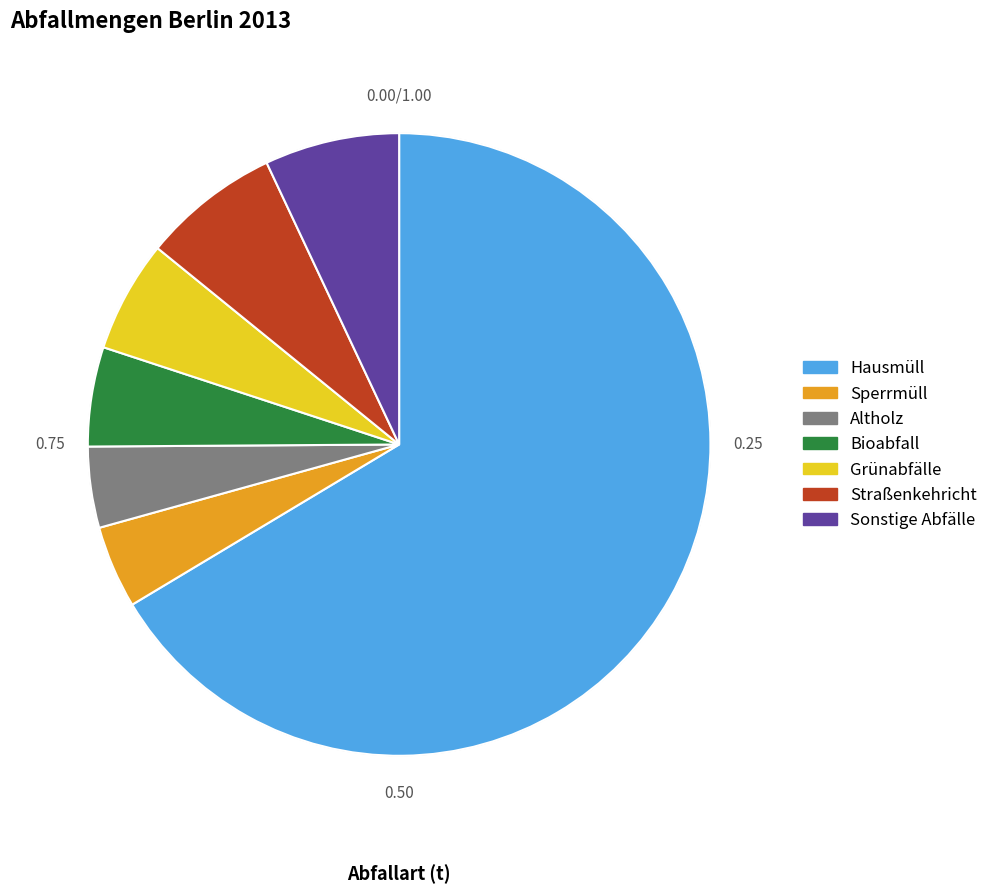

What is the largest slice in the pie chart?

Hausmüll